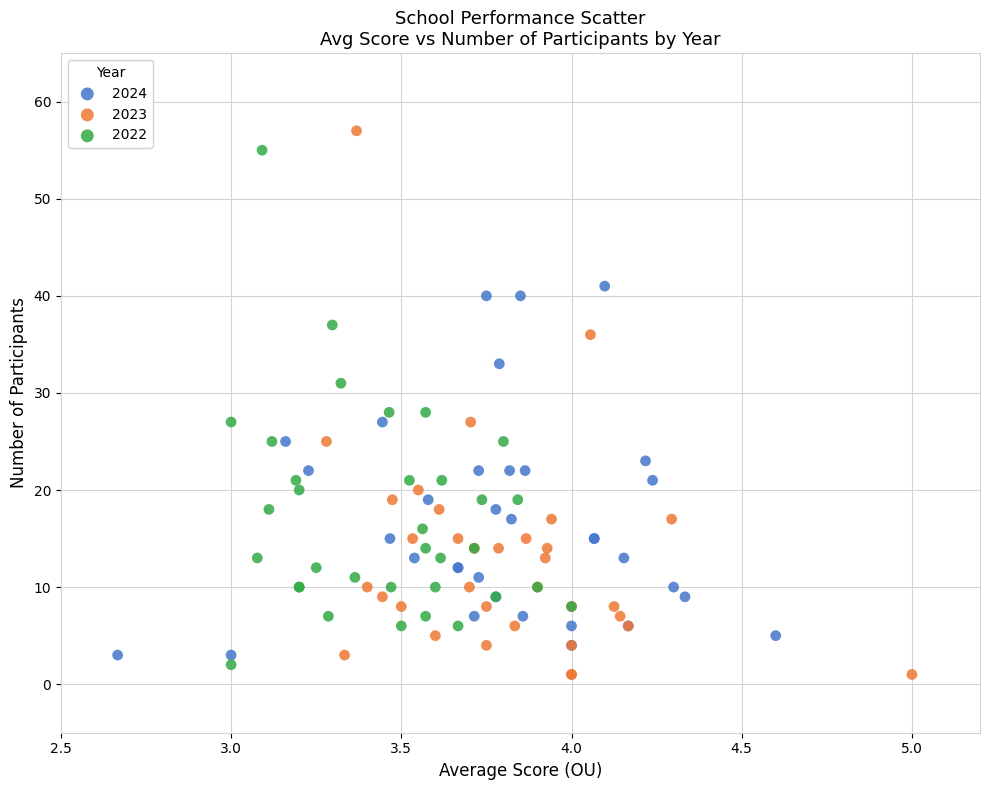

What are all the series names shown in the legend?

2024, 2023, 2022